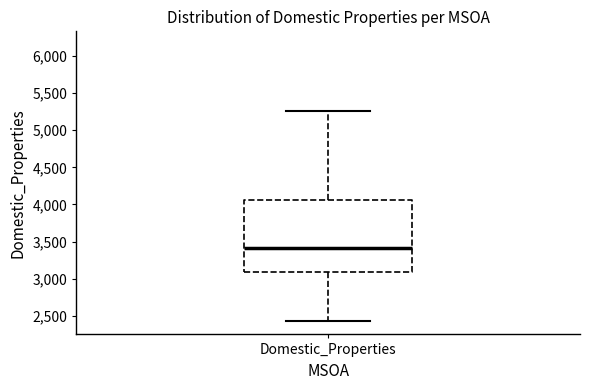

Where does the lower whisker of the box for Domestic_Properties end on the y-axis? The values are not printed on the chart, so give them approximately, as read against the axis.

2450